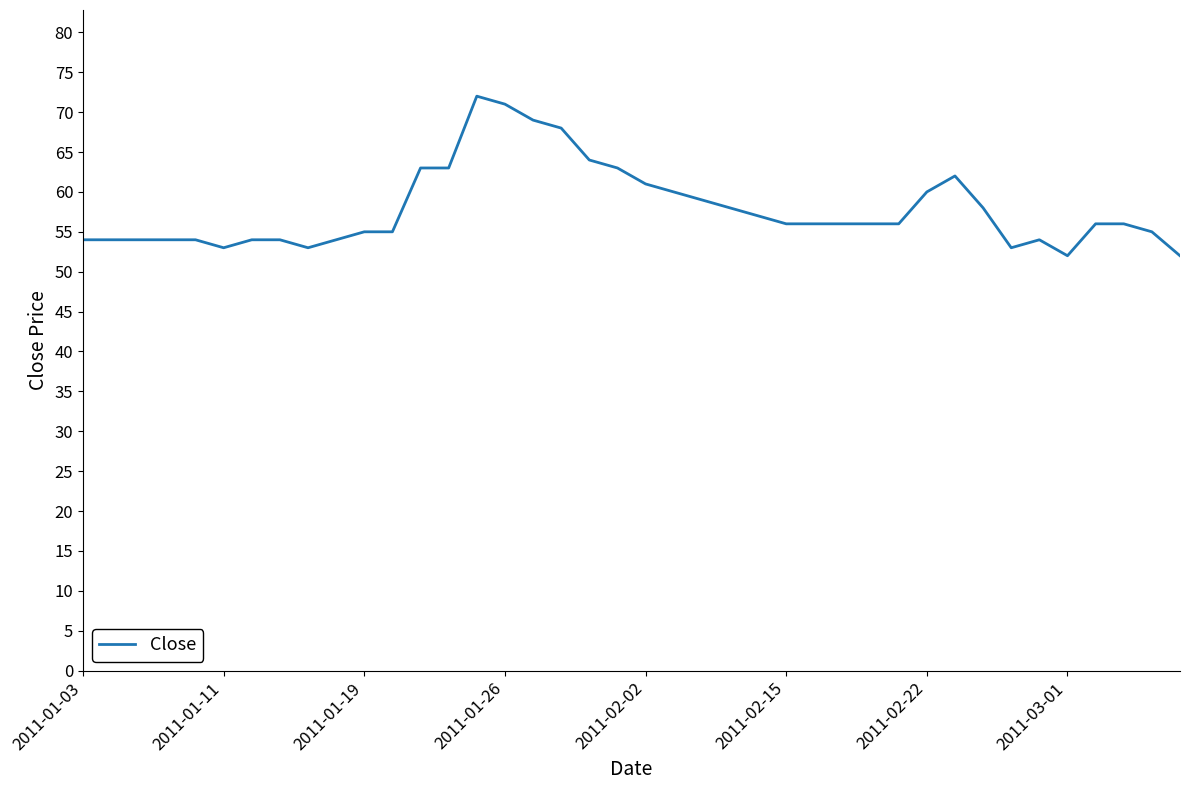

True or false: the data has more than 1 interior local peaks.

True